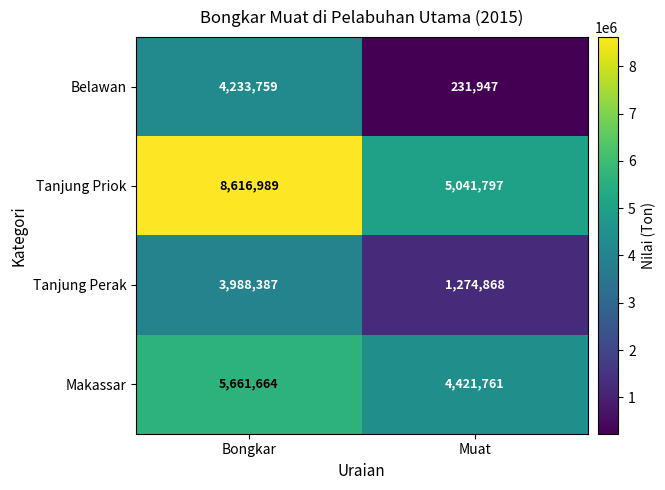

Rank the series at Muat from lowest to highest value.

Belawan, Tanjung Perak, Makassar, Tanjung Priok